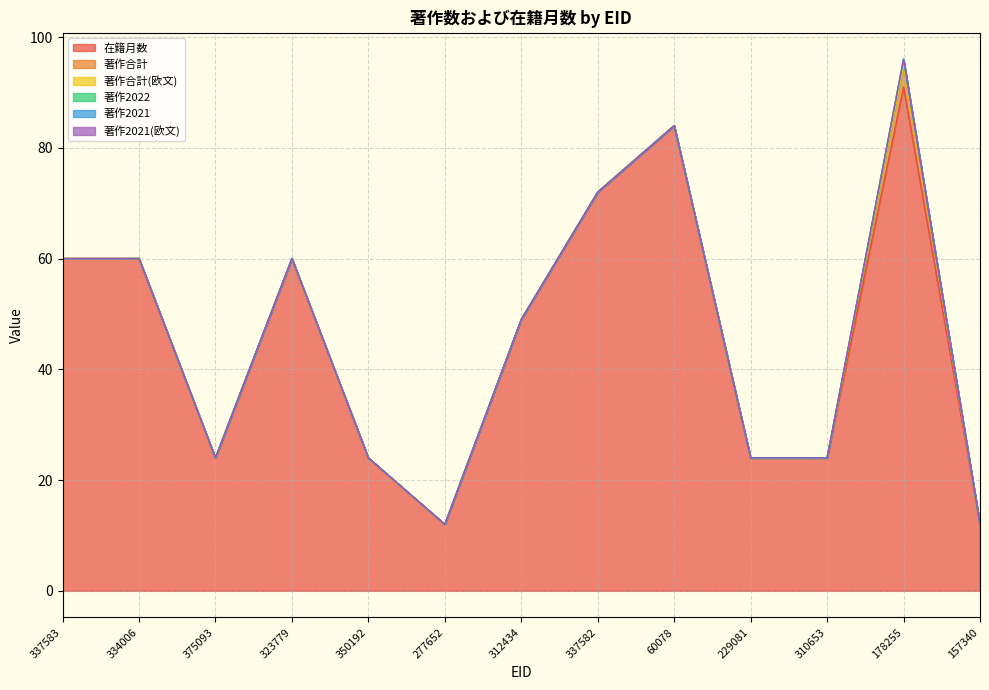

Which series has the widest spread of values?

在籍月数